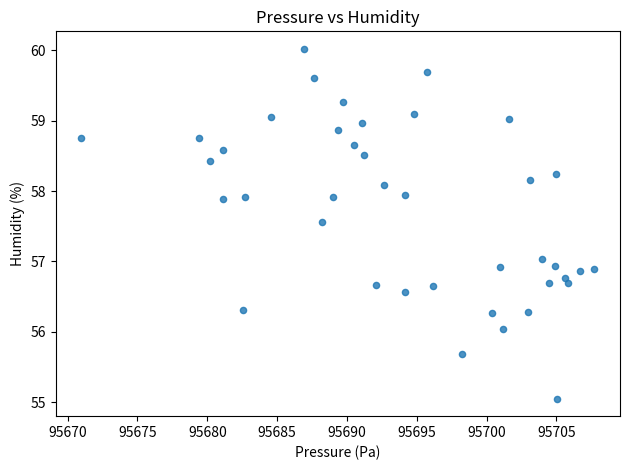

What is the range of X values (max minus min)?

36.8